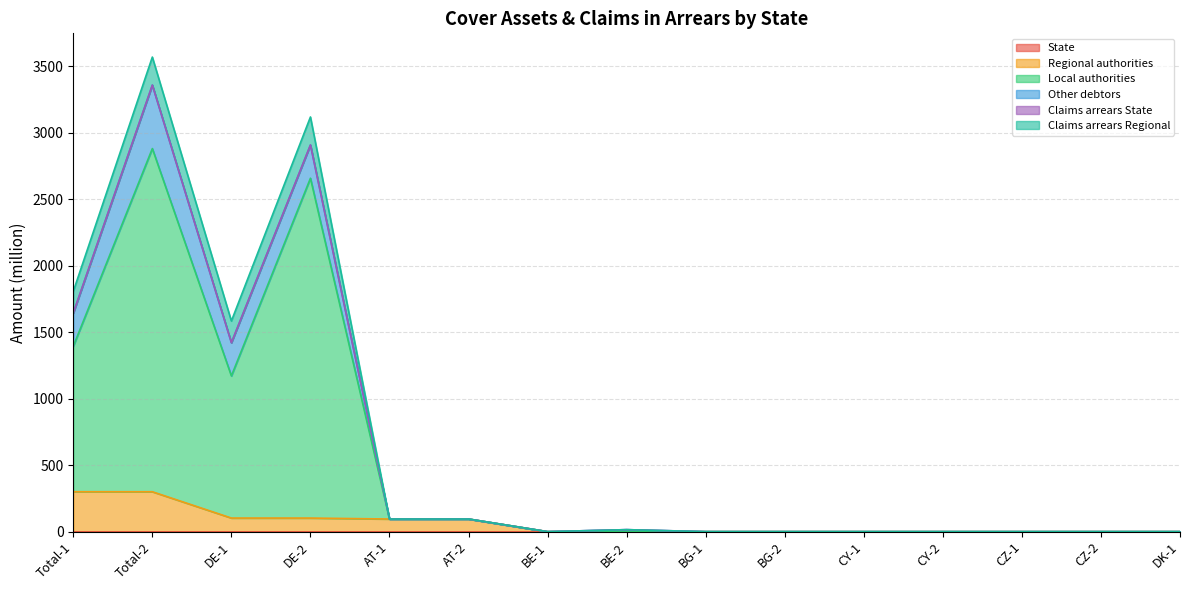

Reading right to left, list all the values displayed in this chart.

State: 0.0	0.0	0.0	0.0	0.0	0.0	0.0	0.0	0.0	0.0	0.0	0.0	0.0	0.0	0.0
Regional authorities: 0.0	0.0	0.0	0.0	0.0	0.0	0.0	0.0	0.0	95.0	95.0	102.2	102.3	300.2	300.3
Local authorities: 0.0	0.0	0.0	0.0	0.0	0.0	0.0	0.0	0.0	0.0	0.0	2555.9	1068.9	2580.9	1093.9
Other debtors: 0.0	0.0	0.0	0.0	0.0	0.0	0.0	15.0	0.0	0.0	0.0	250.0	250.0	477.5	250.0
Claims arrears State: 0.0	0.0	0.0	0.0	0.0	0.0	0.0	0.0	0.0	0.0	0.0	0.0	0.0	0.0	0.0
Claims arrears Regional: 0.0	0.0	0.0	0.0	0.0	0.0	0.0	0.0	0.0	0.0	0.0	210.6	162.9	210.6	162.9